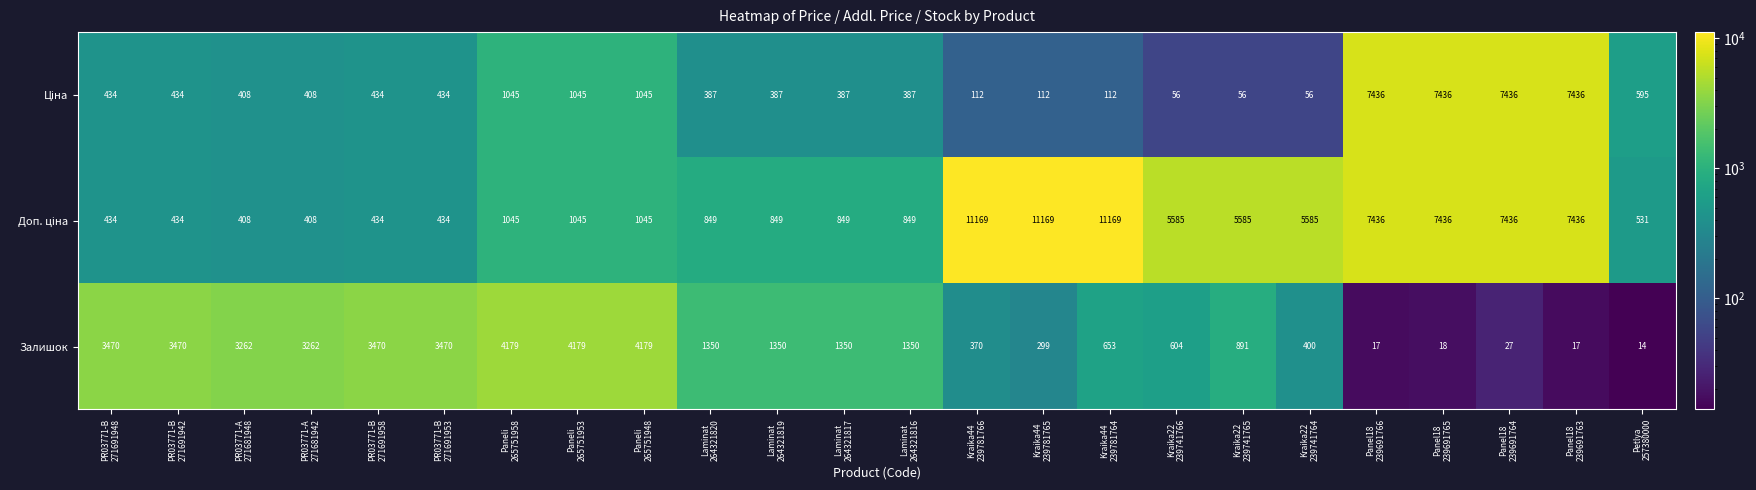

What is the minimum value for Залишок?

14